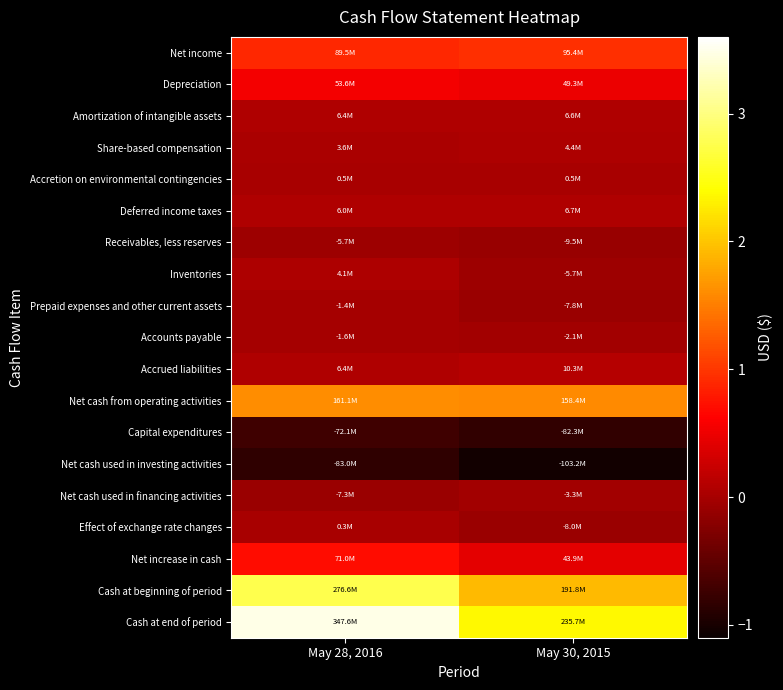

Reading right to left, list all the values displayed in this chart.

Net income: May 30, 2015=95358000	May 28, 2016=89532000
Depreciation: May 30, 2015=49270000	May 28, 2016=53556000
Amortization of intangible assets: May 30, 2015=6581000	May 28, 2016=6400000
Share-based compensation: May 30, 2015=4413000	May 28, 2016=3625000
Accretion on environmental contingencies: May 30, 2015=452000	May 28, 2016=502000
Deferred income taxes: May 30, 2015=6668000	May 28, 2016=6034000
Receivables, less reserves: May 30, 2015=-9463000	May 28, 2016=-5698000
Inventories: May 30, 2015=-5714000	May 28, 2016=4063000
Prepaid expenses and other current assets: May 30, 2015=-7812000	May 28, 2016=-1356000
Accounts payable: May 30, 2015=-2106000	May 28, 2016=-1627000
Accrued liabilities: May 30, 2015=10283000	May 28, 2016=6358000
Net cash from operating activities: May 30, 2015=158414000	May 28, 2016=161080000
Capital expenditures: May 30, 2015=-82272000	May 28, 2016=-72065000
Net cash used in investing activities: May 30, 2015=-103247000	May 28, 2016=-82990000
Net cash used in financing activities: May 30, 2015=-3277000	May 28, 2016=-7325000
Effect of exchange rate changes: May 30, 2015=-7987000	May 28, 2016=265000
Net increase in cash: May 30, 2015=43903000	May 28, 2016=71030000
Cash at beginning of period: May 30, 2015=191769000	May 28, 2016=276553000
Cash at end of period: May 30, 2015=235672000	May 28, 2016=347583000